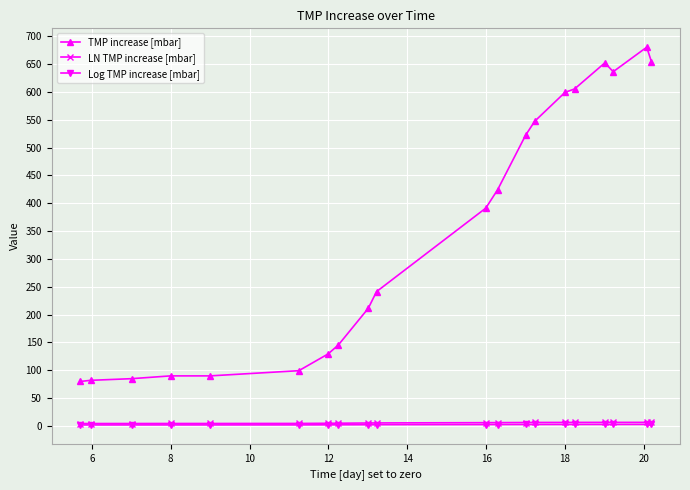

At how many categories does at least one series exceed 577?

6